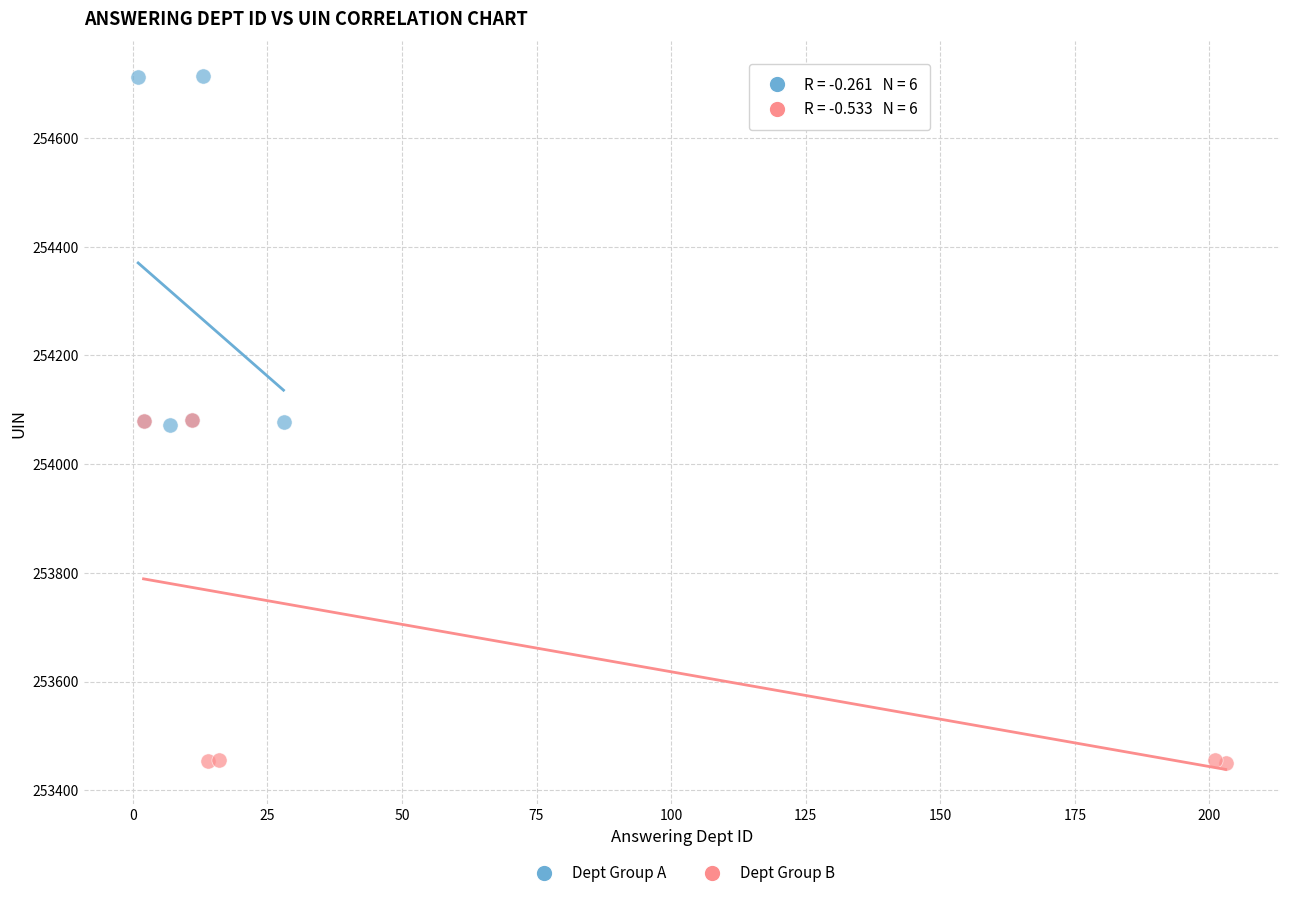

Which series contains the lowest Y value?

Dept Group B